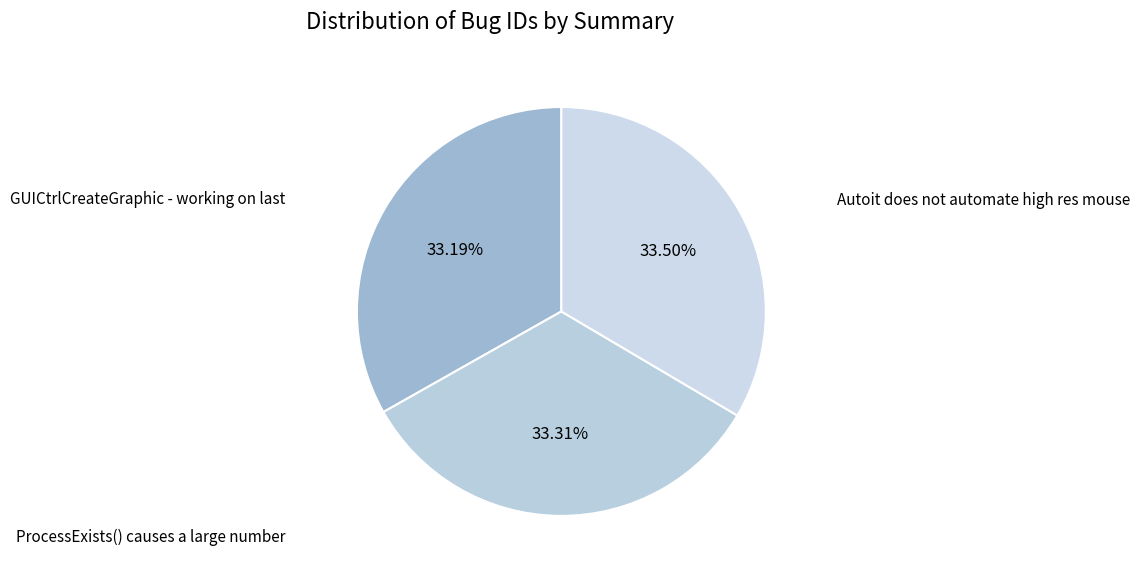

Rank the categories by value from lowest to highest.

GUICtrlCreateGraphic - working on last, ProcessExists() causes a large number, Autoit does not automate high res mouse